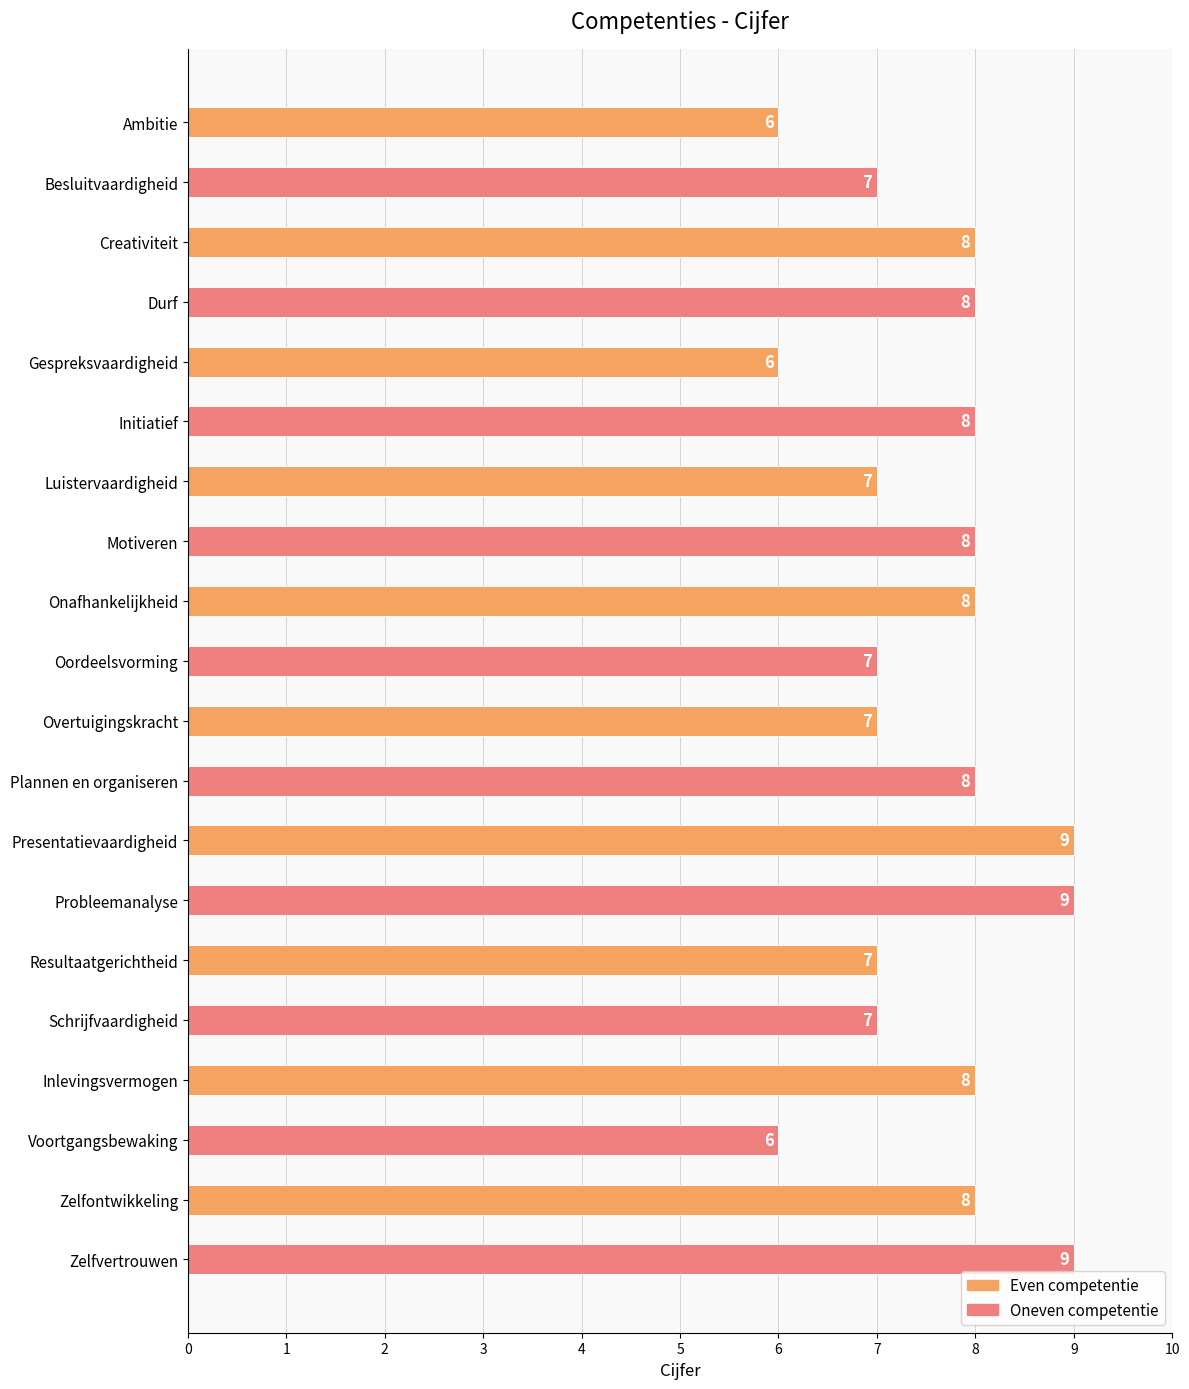

How many values are between 7 and 8?

14